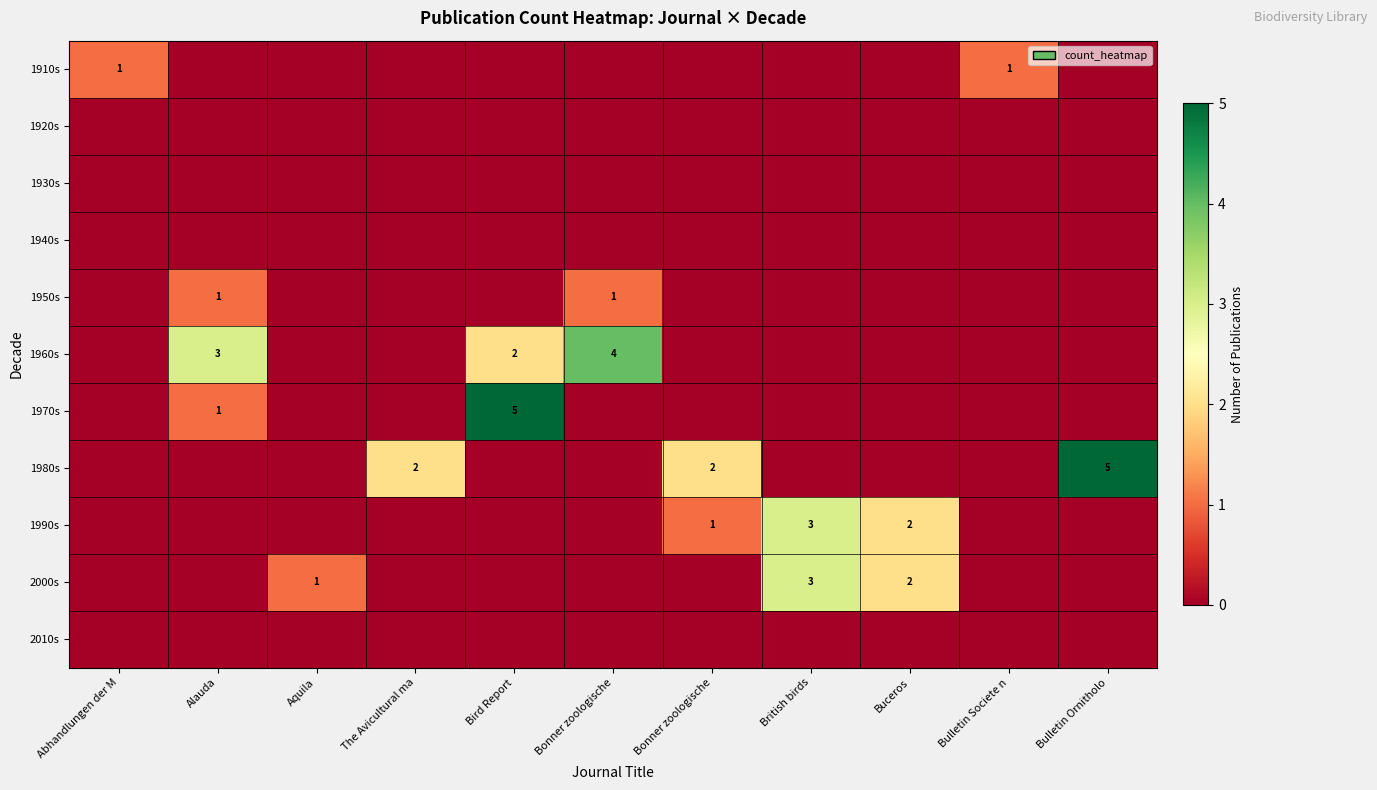

Is it true that 1950s equals 0 at The Avicultural ma?

True